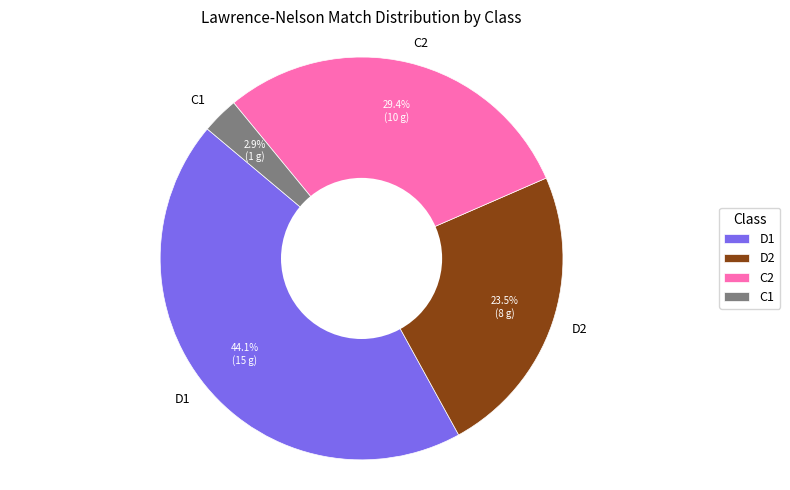

Which slice is the largest?

D1